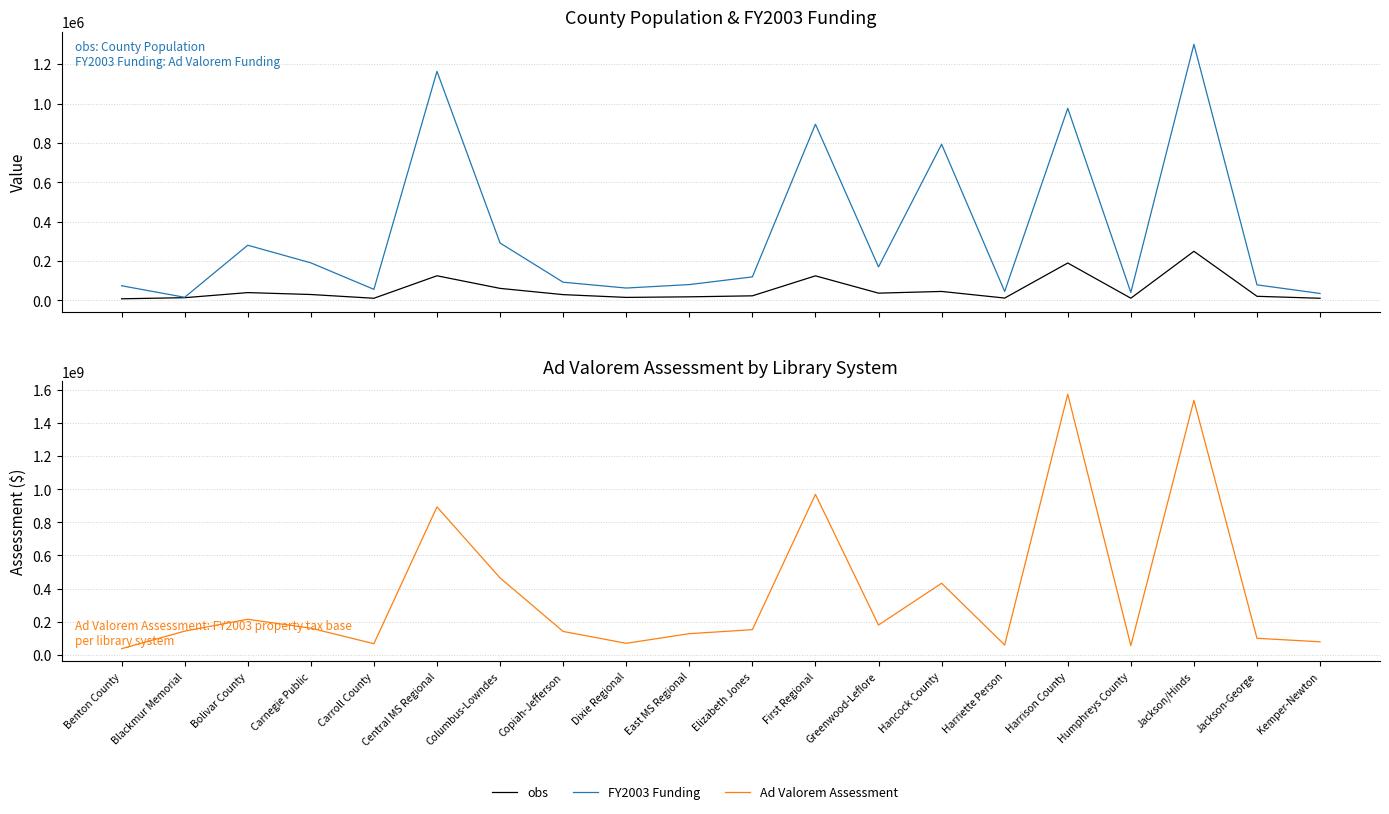

Reading left to right, what are all the values shown in this chart?

obs: 7774	13347	39235	29546	10462	124695	60658	28928	14827	17746	22809	124378	36470	45145	11502	189614	10722	249087	20407	10435
FY2003 Funding: 74025	15400	280000	190500	55772	1163783	291305	92000	62421	80000	118999	895000	169652	793240	45000	975941	40000	1301165	78600	34858
Ad Valorem Assessment: 36188306	142324681	213998456	160362990	66279455	893503554	464011500	140515943	68865329	126983612	151200747	969258148	179363037	431778577	58697723	1574456888	54981838	1537579157	99150622	77908199